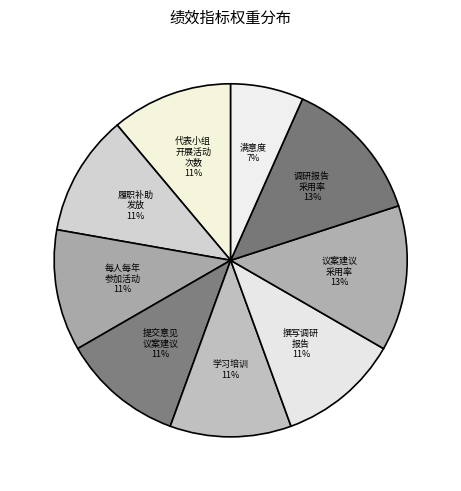

Do 每人每年 参加活动 and 代表小组 开展活动 次数 together represent more than half of the pie?

No